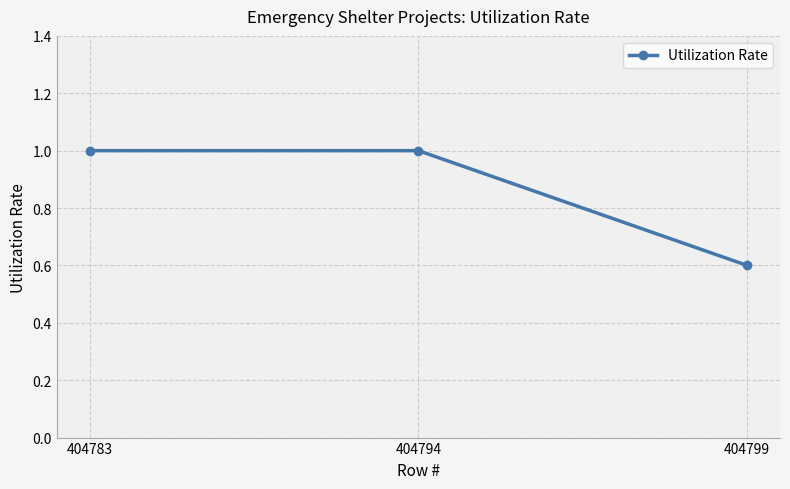

Is it true that the value at 404799 is 0.6?

True